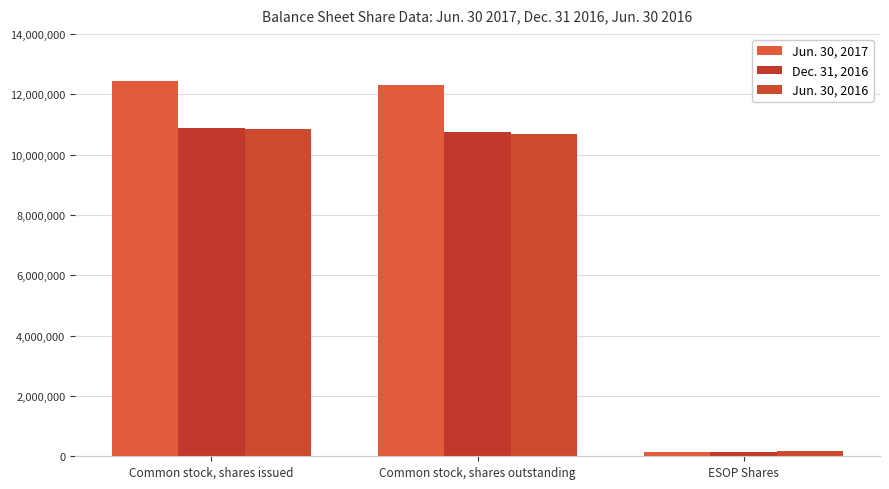

True or false: Jun. 30, 2016 has a value of 164036 at ESOP Shares.

True